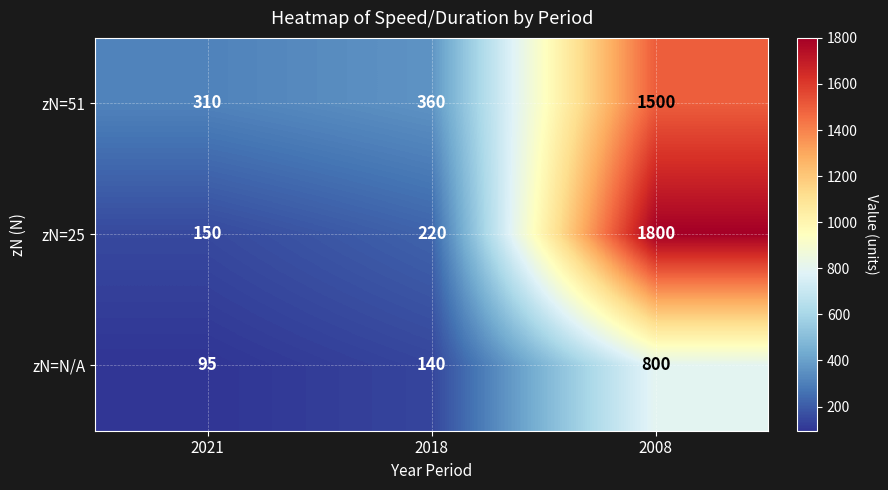

At which category is the sum across all series the highest?

2008